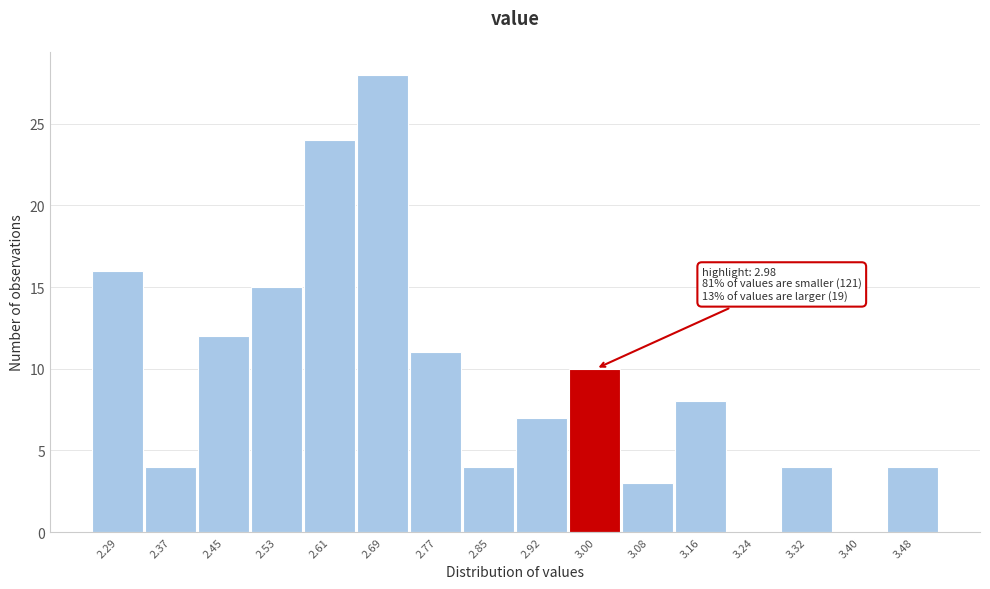

Over which range of the x-axis is the bar tallest?

2.65 to 2.73